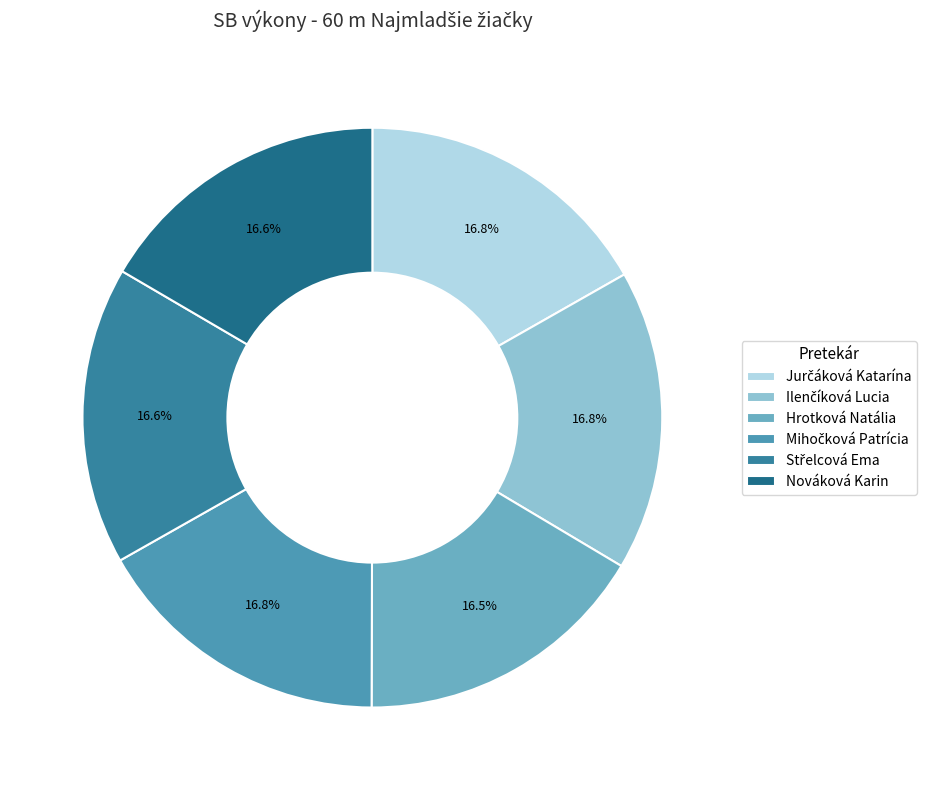

What portion of the pie excludes Mihočková Patrícia?

83.2%